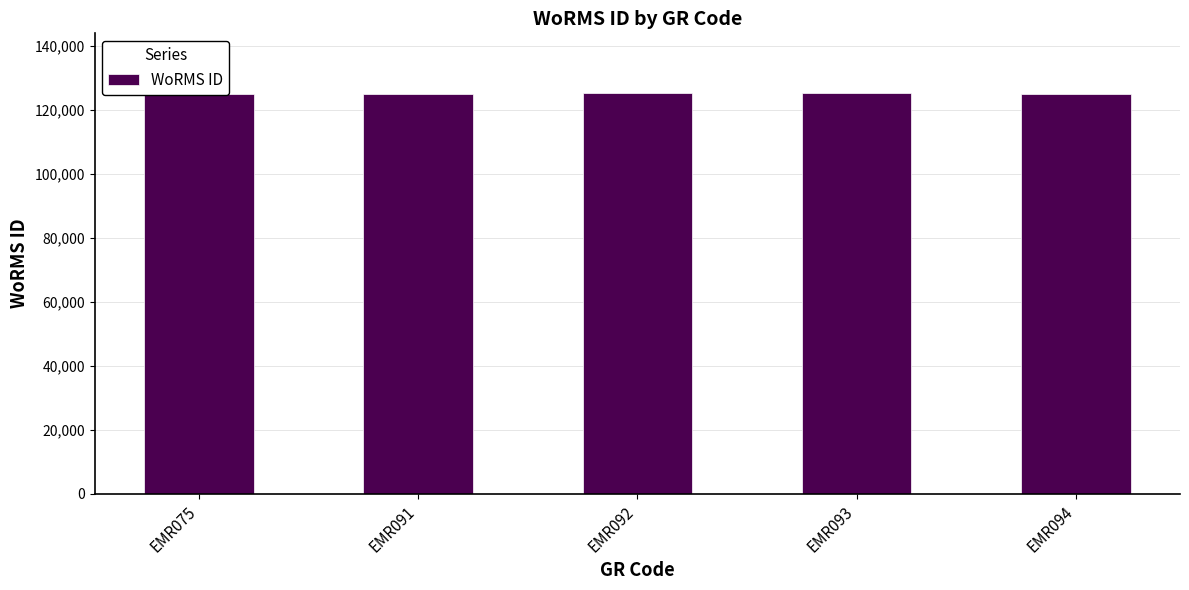

The value at EMR075 is 166773. True or false?

False